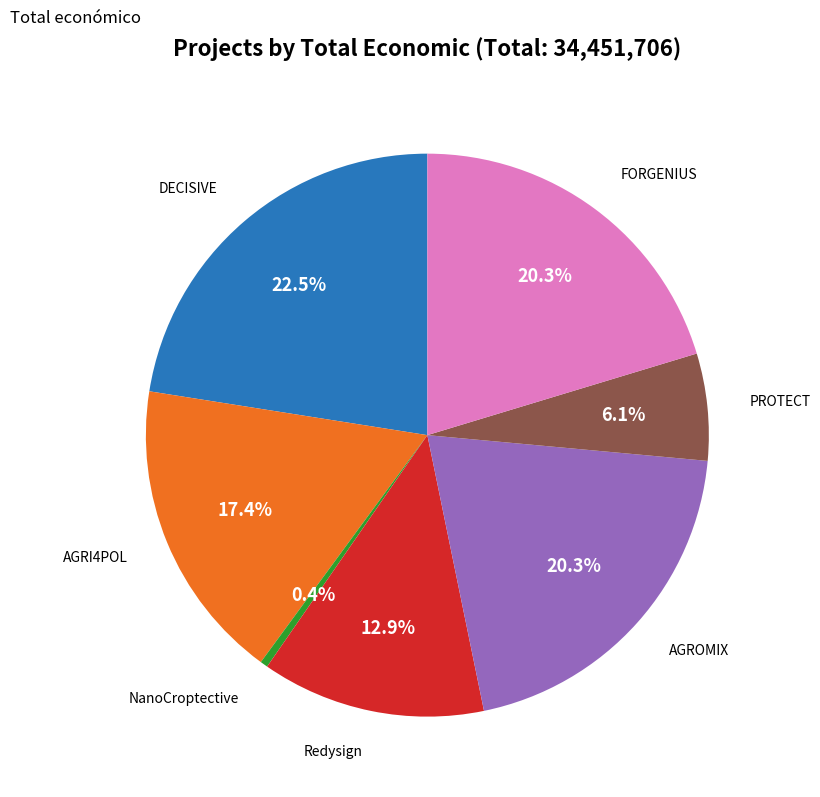

Is there a majority slice in this chart?

No